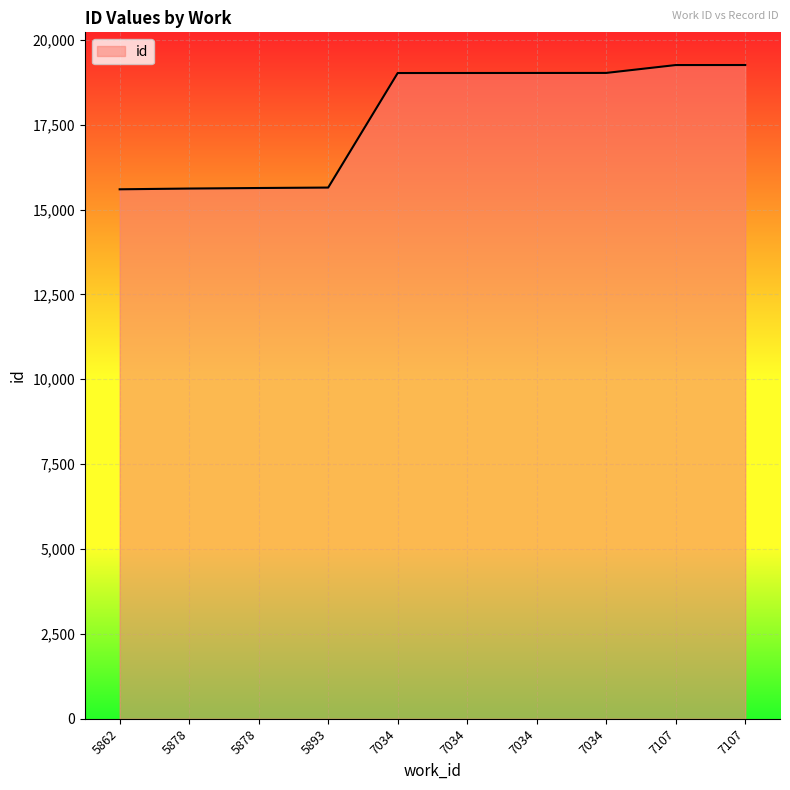

What is the value of the 10th point from the left?

19256